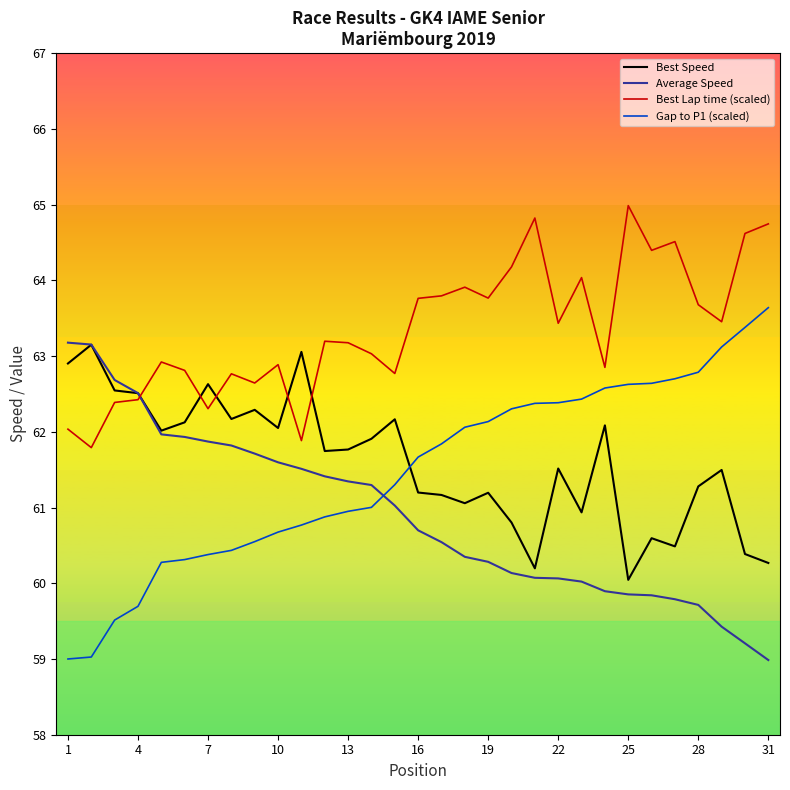

After their last crossing, which series has the higher values: Average Speed or Gap to P1 (scaled)?

Gap to P1 (scaled)